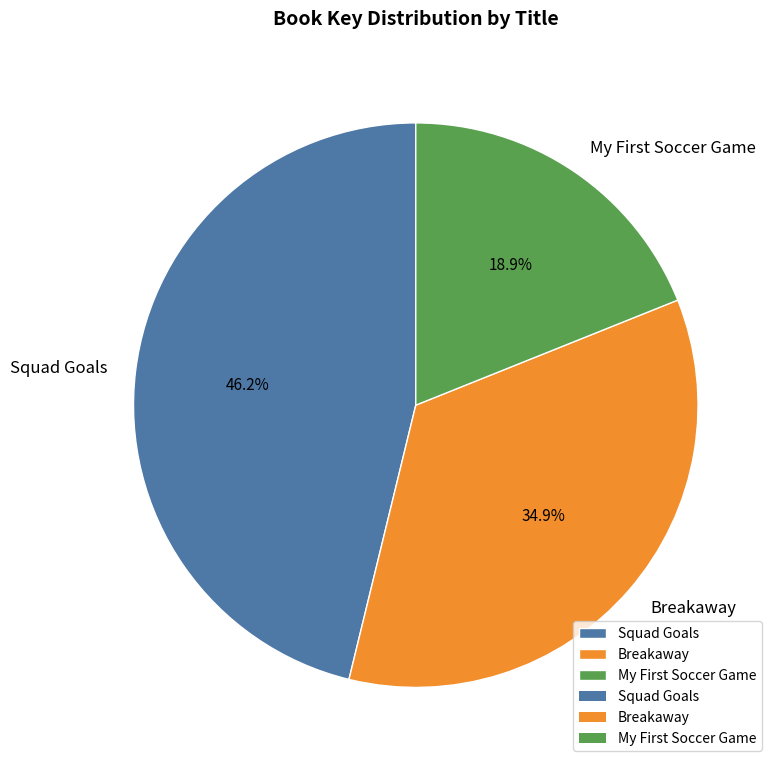

Is it true that Squad Goals is 46% of the pie?

True